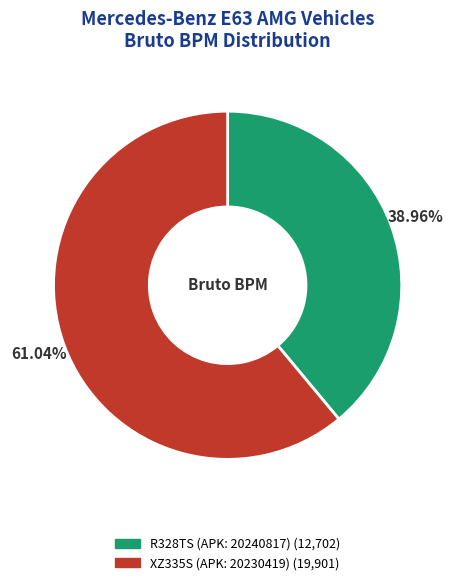

Is it true that R328TS (APK: 20240817) is 29% of the pie?

False